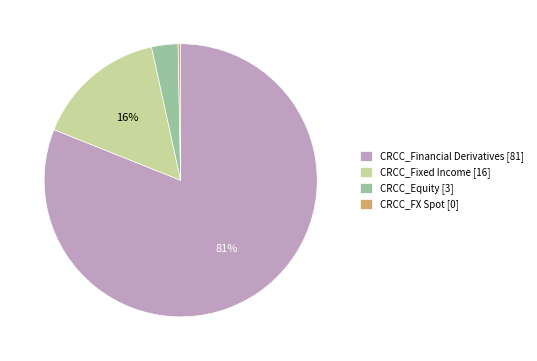

Combined, do CRCC_Financial Derivatives [81] and CRCC_Equity [3] account for over 50%?

Yes